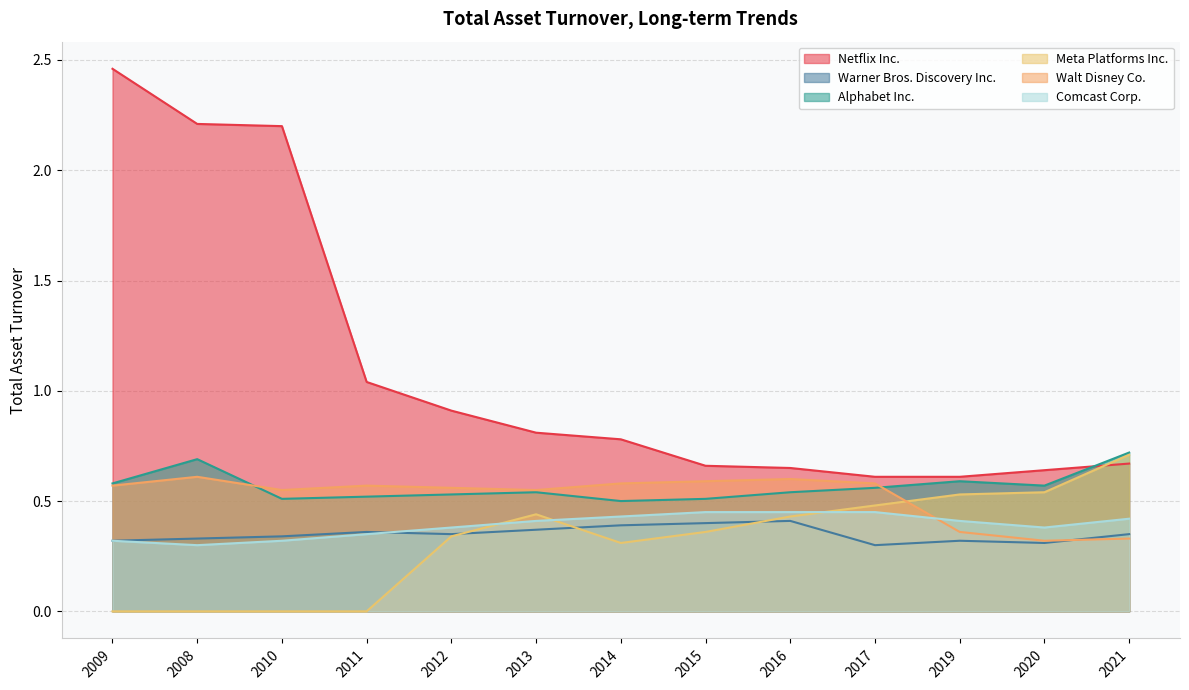

Rank the series by their maximum value, from highest to lowest.

Netflix Inc., Alphabet Inc., Meta Platforms Inc., Walt Disney Co., Comcast Corp., Warner Bros. Discovery Inc.